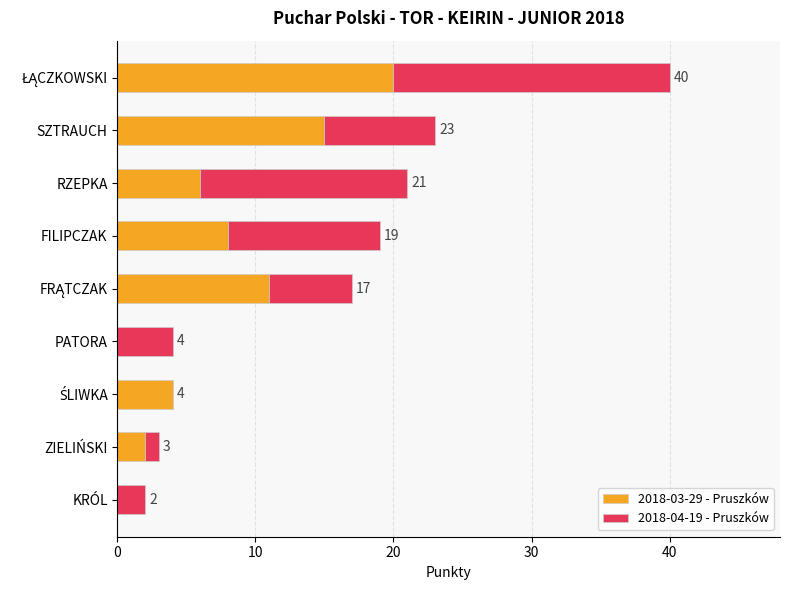

What are all the series names shown in the legend?

2018-03-29 - Pruszków, 2018-04-19 - Pruszków